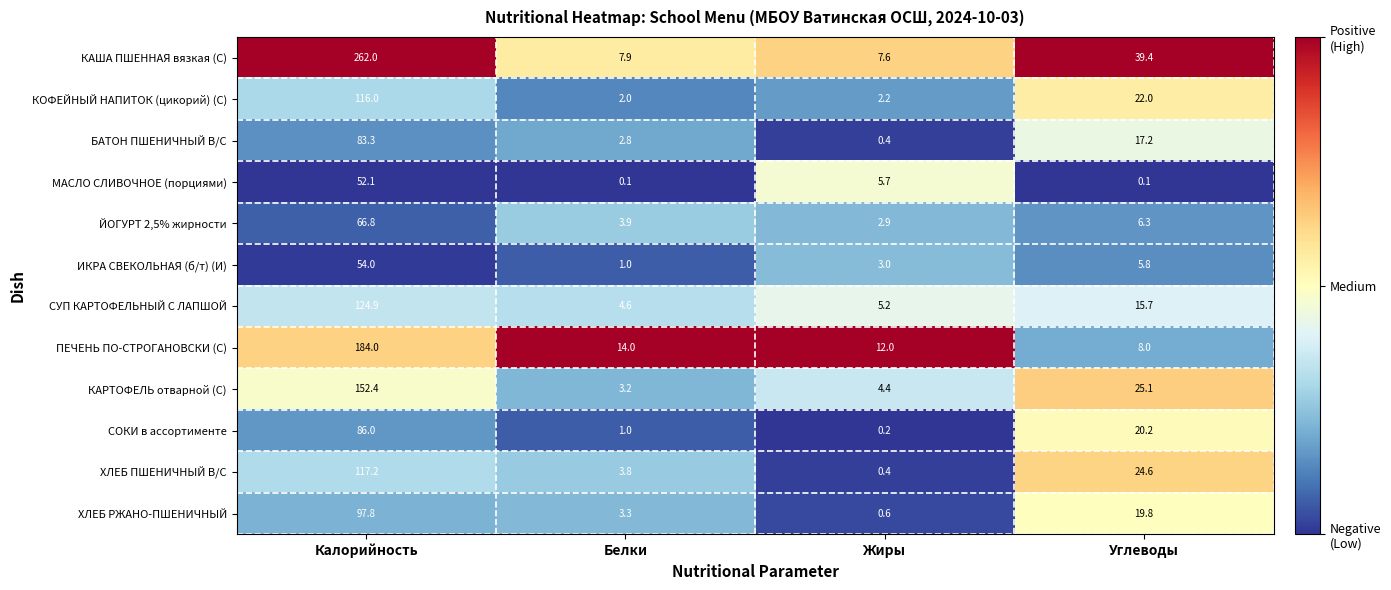

List the series in order of their peak value, lowest first.

МАСЛО СЛИВОЧНОЕ (порциями), ИКРА СВЕКОЛЬНАЯ (б/т) (И), ЙОГУРТ 2,5% жирности, БАТОН ПШЕНИЧНЫЙ В/С, СОКИ в ассортименте, ХЛЕБ РЖАНО-ПШЕНИЧНЫЙ, КОФЕЙНЫЙ НАПИТОК (цикорий) (С), ХЛЕБ ПШЕНИЧНЫЙ В/С, СУП КАРТОФЕЛЬНЫЙ С ЛАПШОЙ, КАРТОФЕЛЬ отварной (С), ПЕЧЕНЬ ПО-СТРОГАНОВСКИ (С), КАША ПШЕННАЯ вязкая (С)